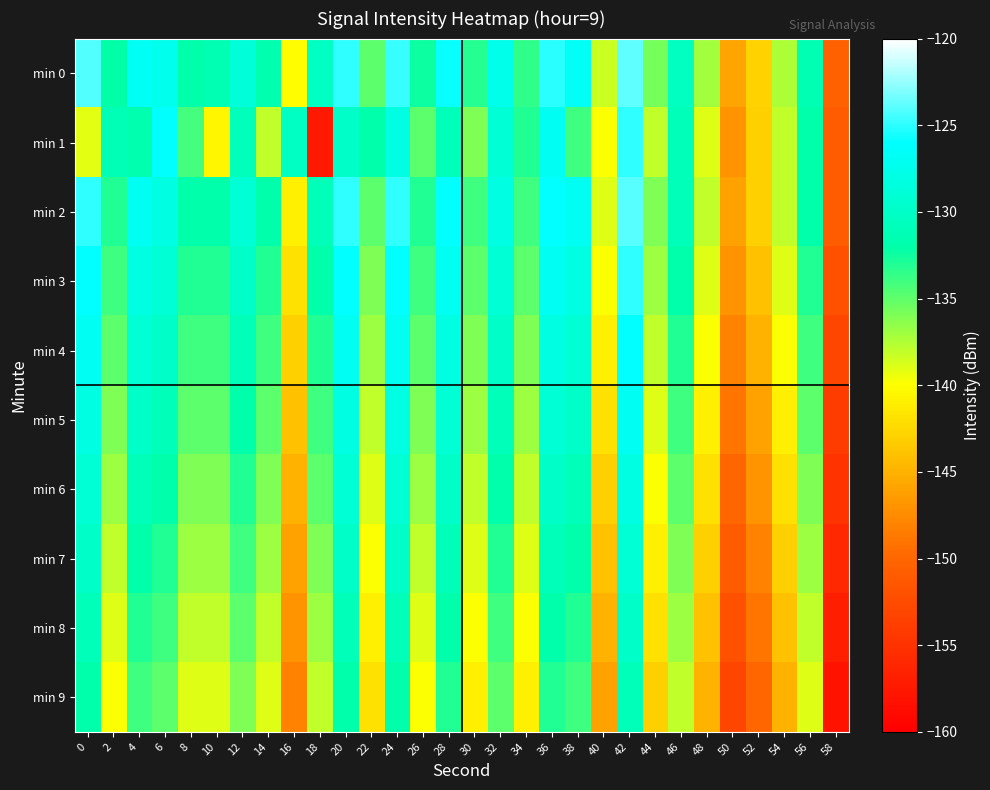

At which category is the sum across all series the highest?

42